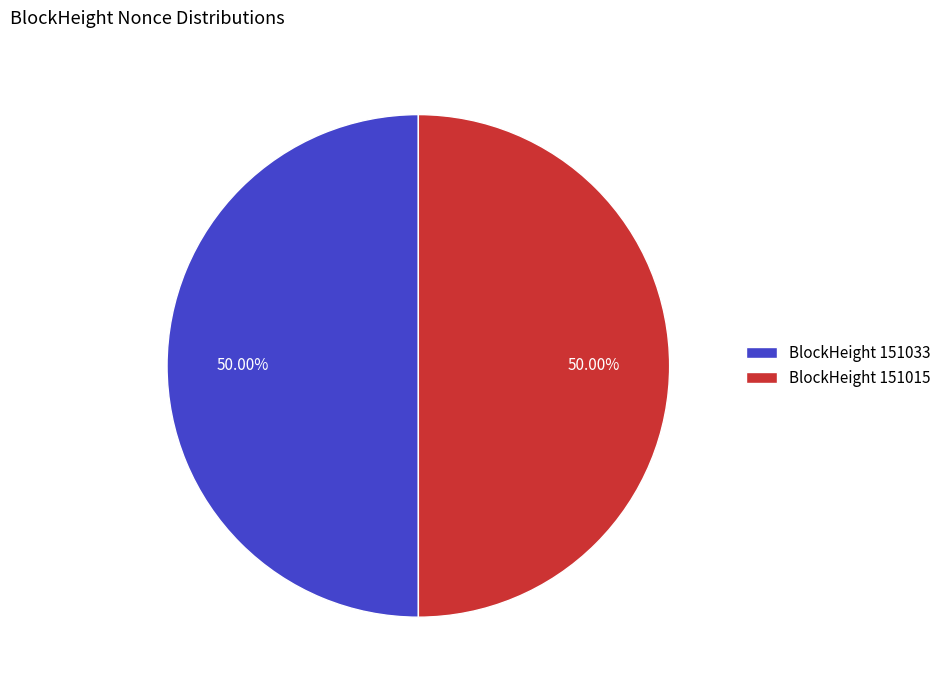

Is the sum of BlockHeight 151033 and BlockHeight 151015 greater than half?

Yes